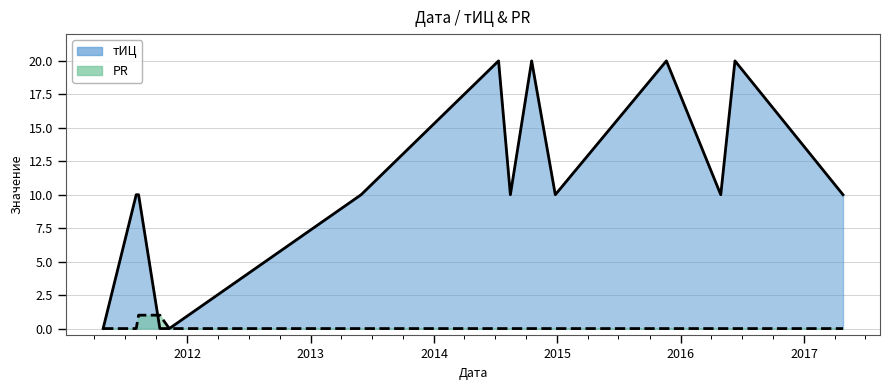

Count the тИЦ values in the range 10 to 20.

11